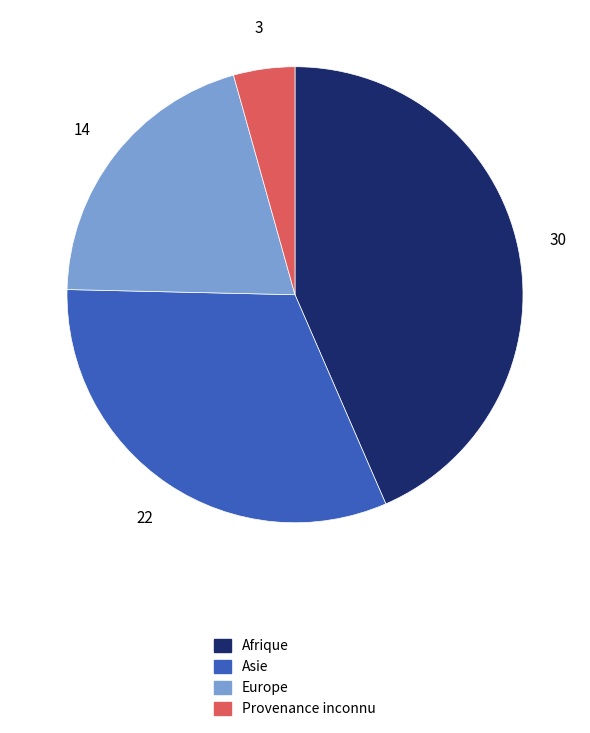

The Asie slice represents 46% of the pie. True or false?

False